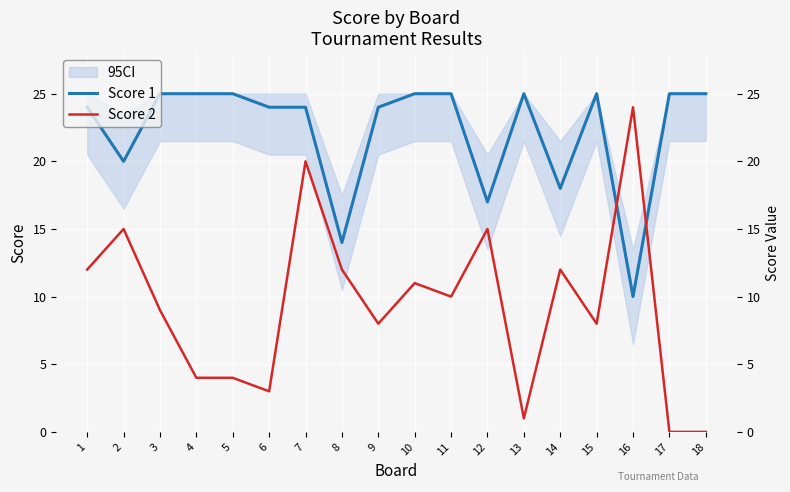

True or false: Score 2 has more than 2 points higher than both neighbors.

True